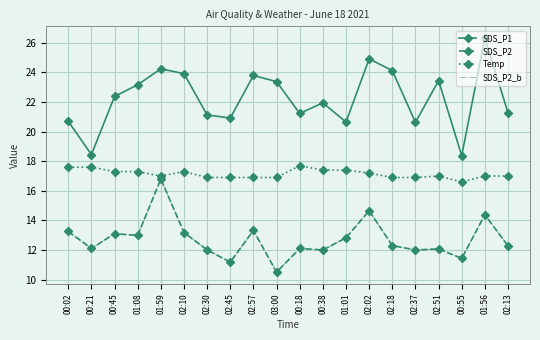

Read the SDS_P2 value at 03:00.

10.5